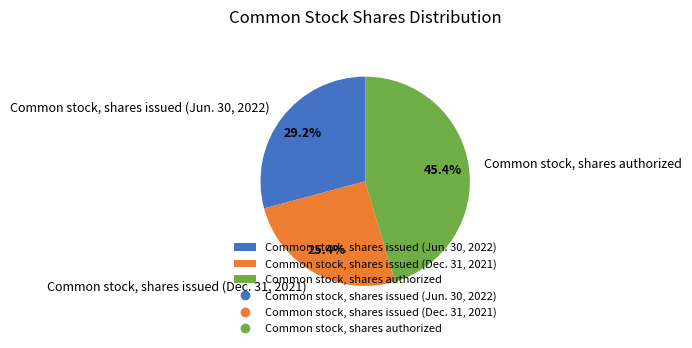

Which has a higher value, Common stock, shares issued (Jun. 30, 2022) or Common stock, shares issued (Dec. 31, 2021)?

Common stock, shares issued (Jun. 30, 2022)